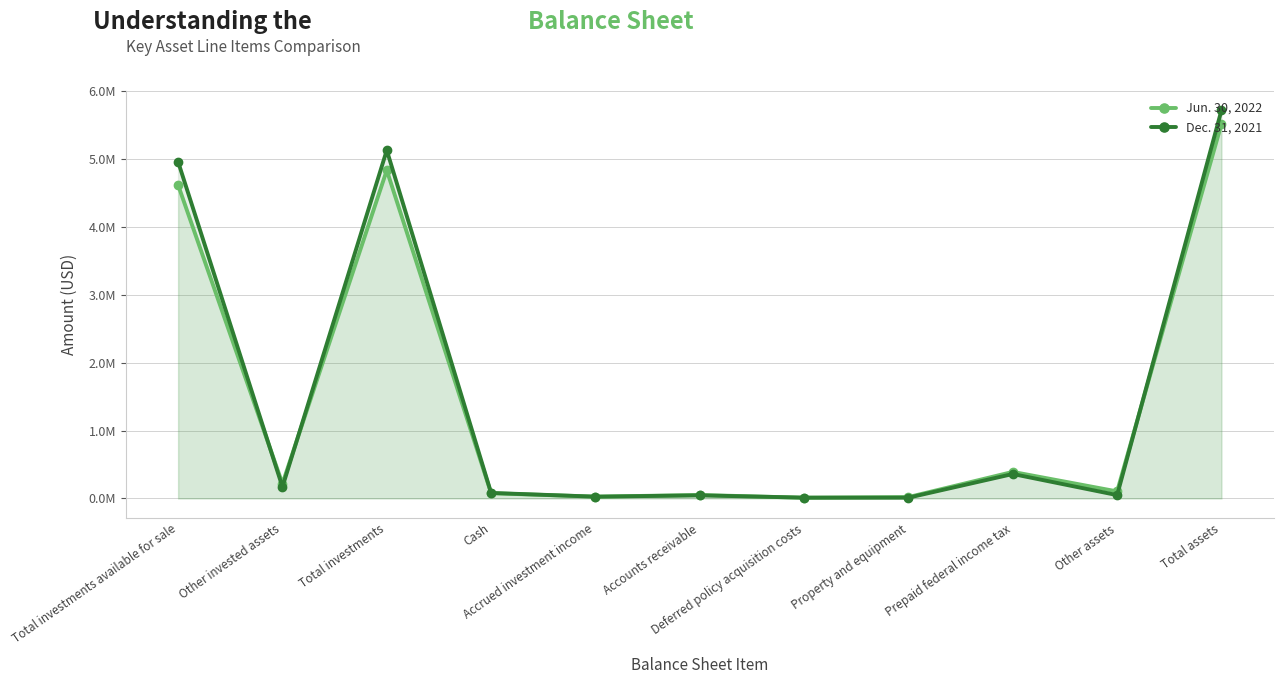

List the series in order of their peak value, highest first.

Dec. 31, 2021, Jun. 30, 2022